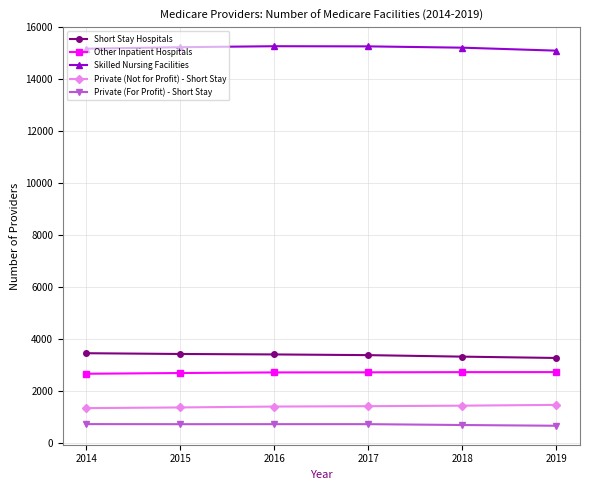

True or false: Private (Not for Profit) - Short Stay and Skilled Nursing Facilities cross at least once.

False